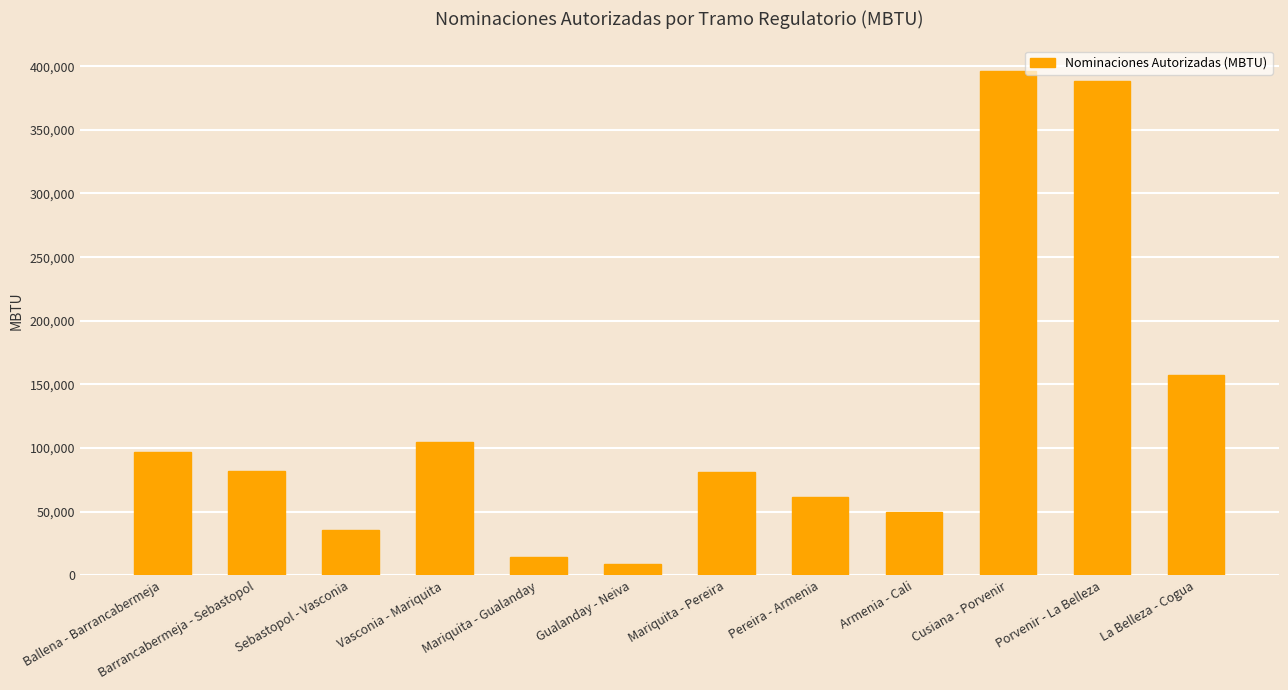

Where is the data nearest to the value 202597?

La Belleza - Cogua